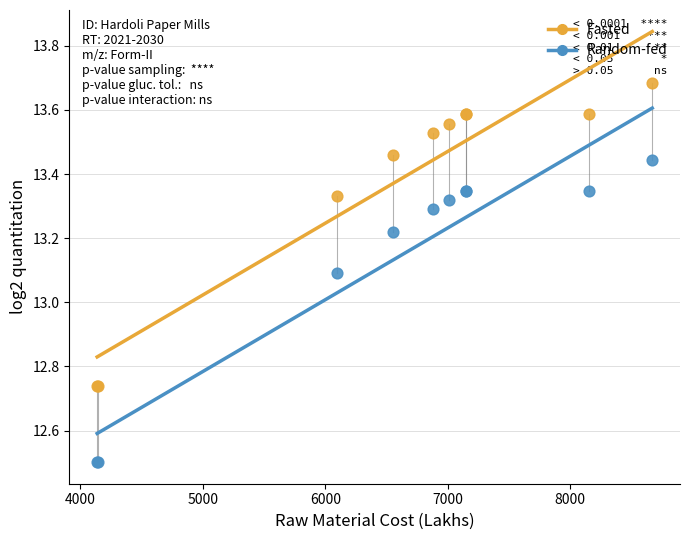

What is the X range (max minus min) for the scatter plot?

4532.9